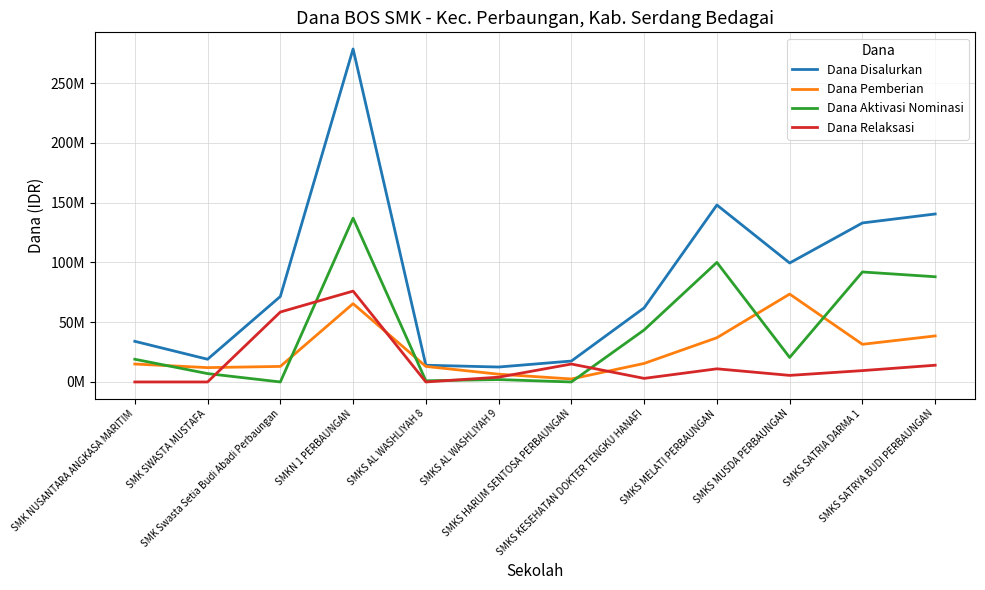

How many data points in Dana Disalurkan are less than 71500000?

6